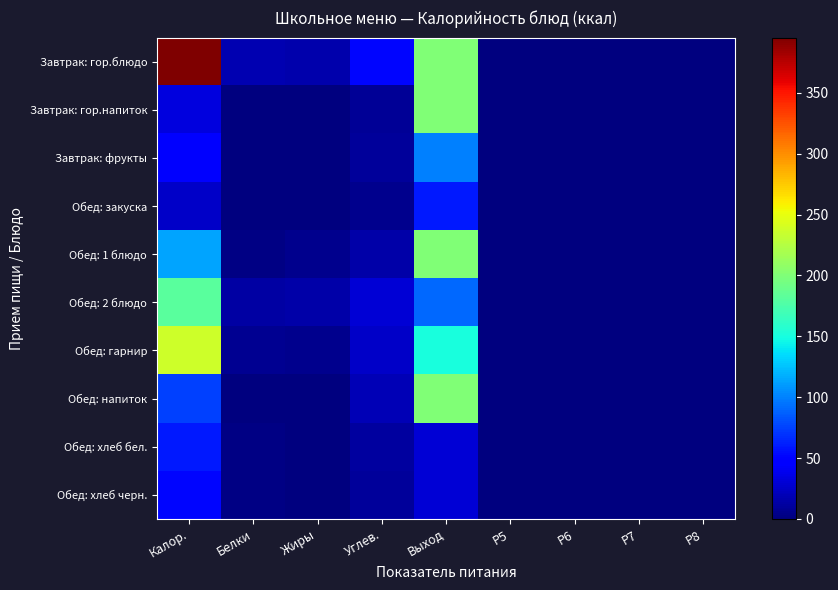

What is the difference between the highest and lowest values at Белки?

17.1